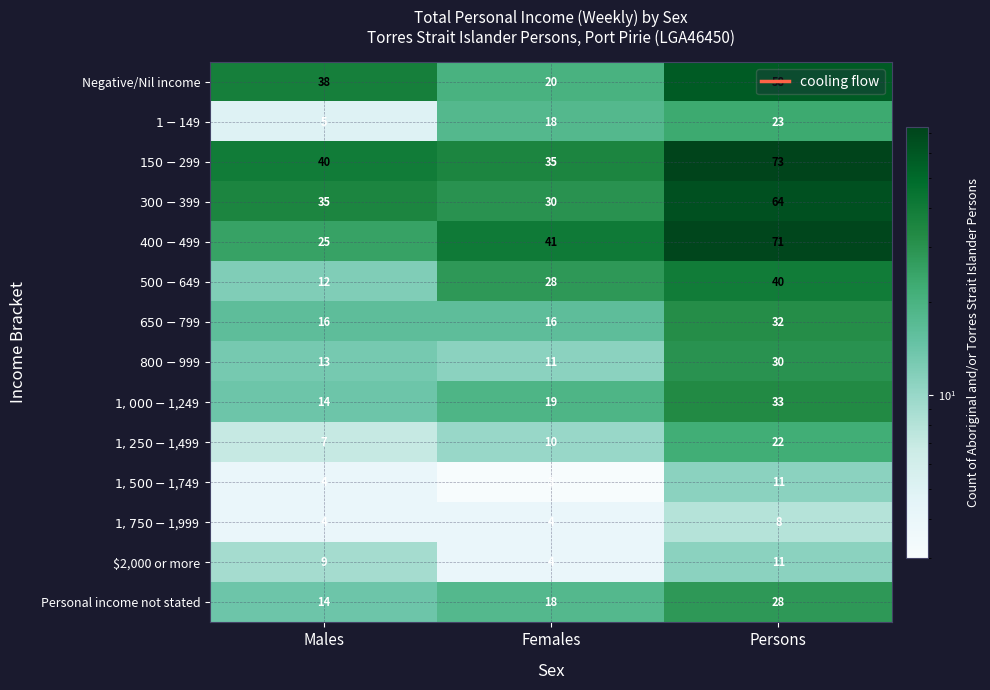

What is the total value across all series at Females?

257